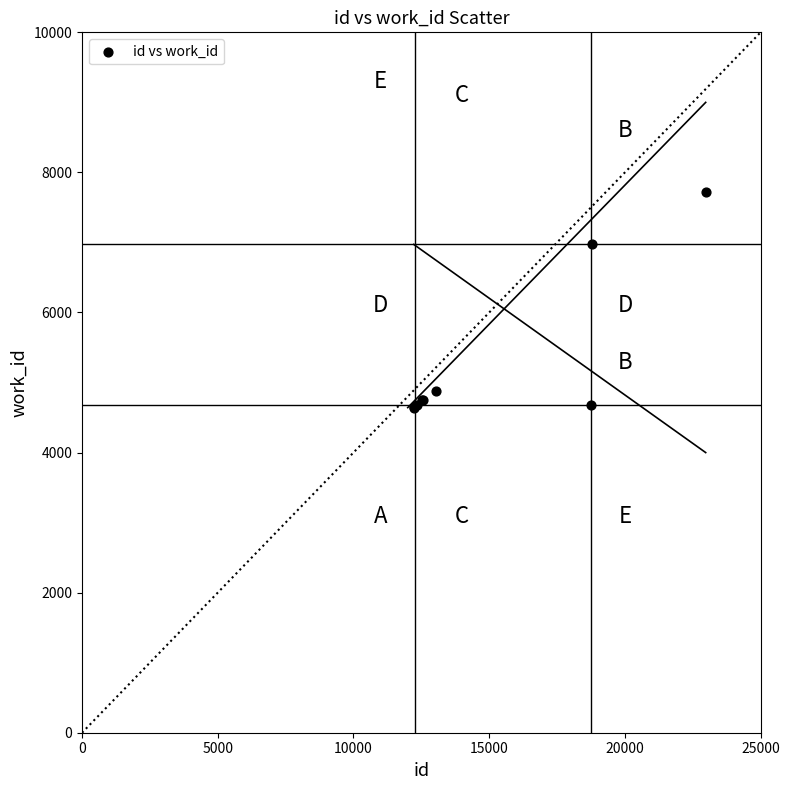

What Y value in the scatter plot is closest to 6180?

6972